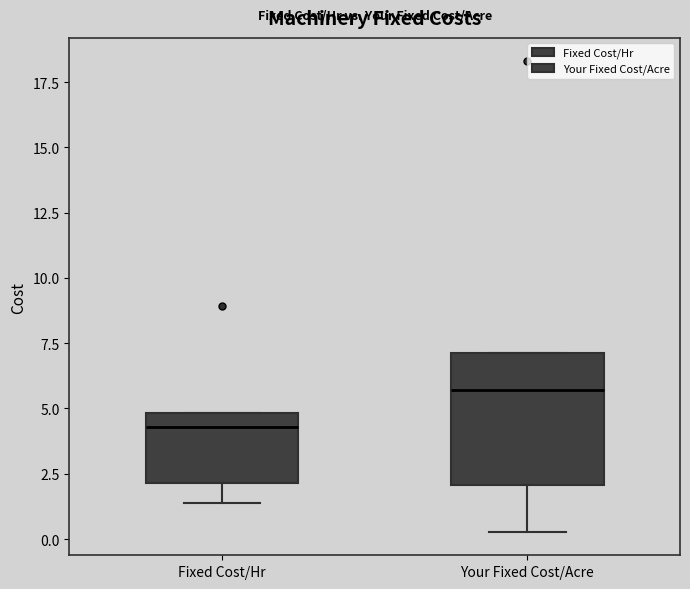

Reading left to right, transcribe this box plot: for each box, give where its median line is, the range the box spans, and where its two whiskers end, as read against the y-axis. The values are not printed on the chart, so give them approximately, as read against the axis.

Fixed Cost/Hr: median 4.5, box 2.0 to 5.0, whiskers 1.5 to 5.0
Your Fixed Cost/Acre: median 5.5, box 2.0 to 7.0, whiskers 0.5 to 7.0